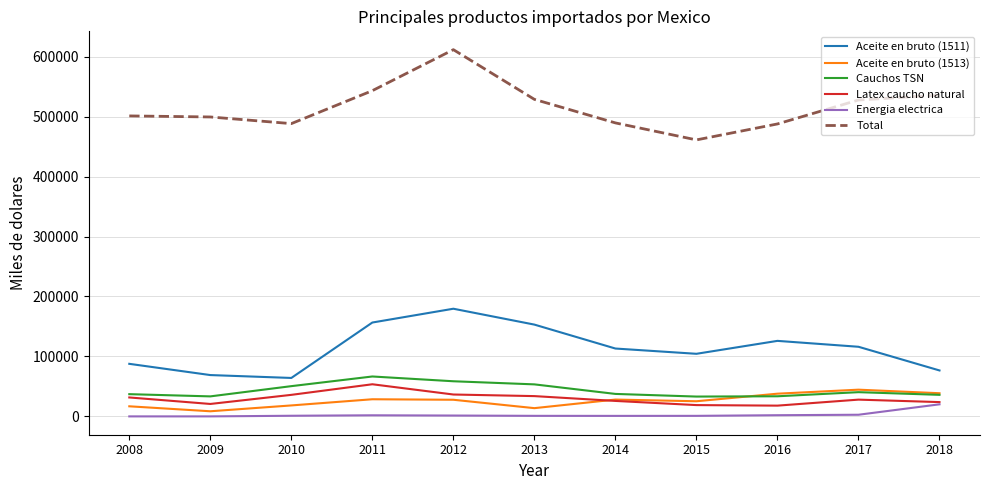

The value of Cauchos TSN at 2009 is 33366. True or false?

True